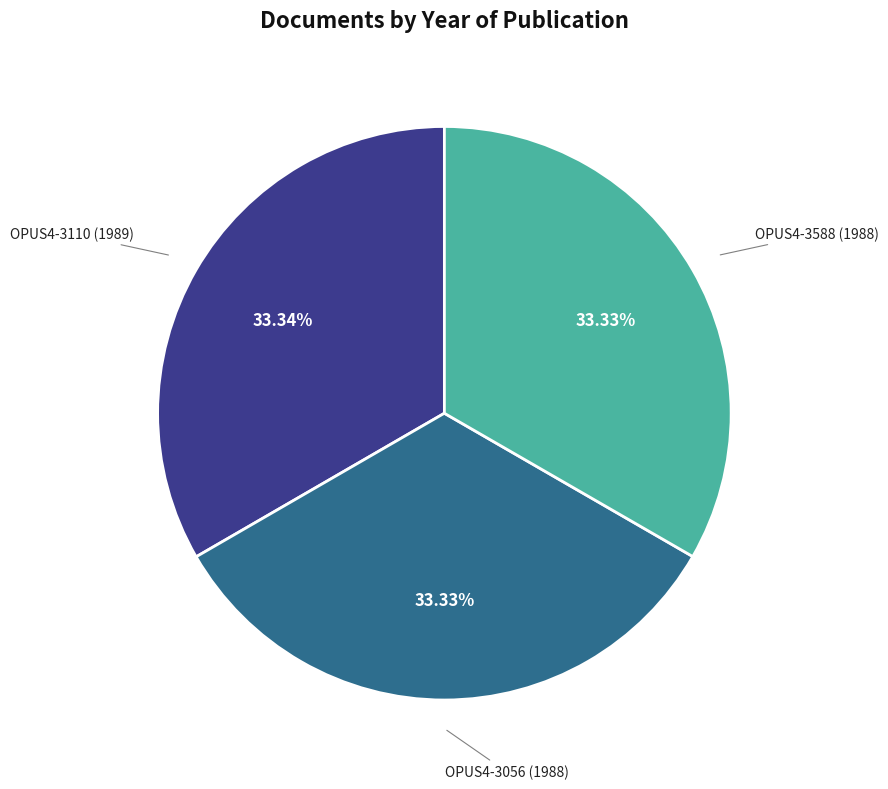

Count the number of slices in the pie.

3